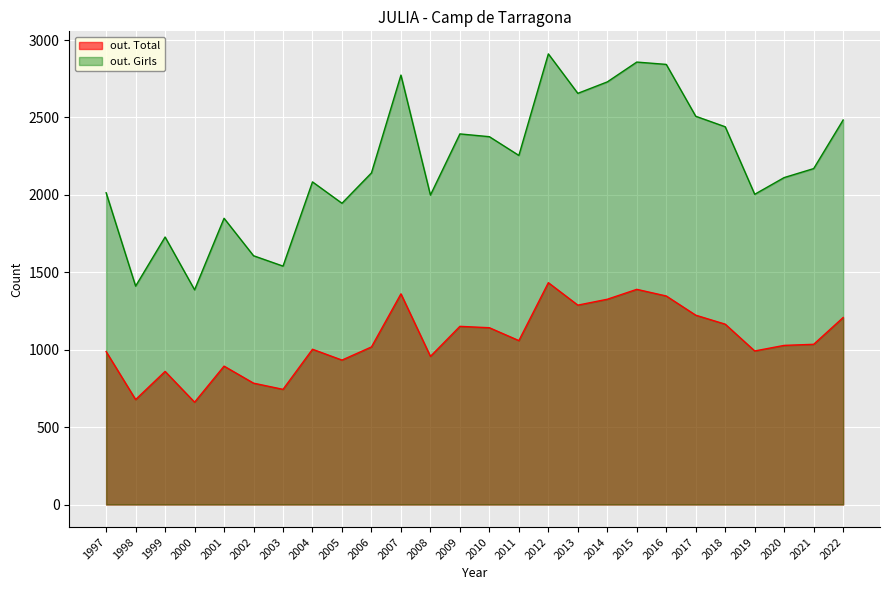

How many lines are shown in the chart?

2